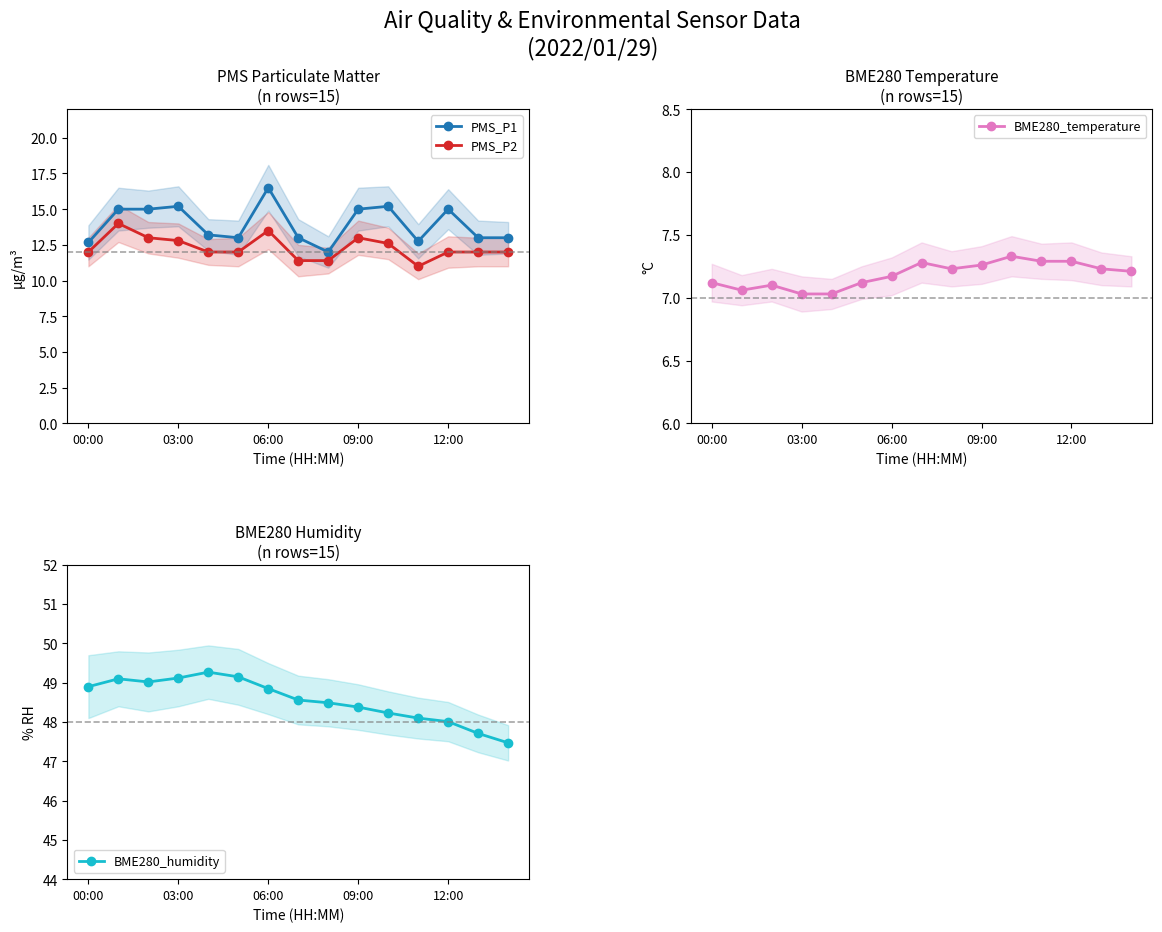

What is the approximate value of PMS_P2 at 06:00?

13.5